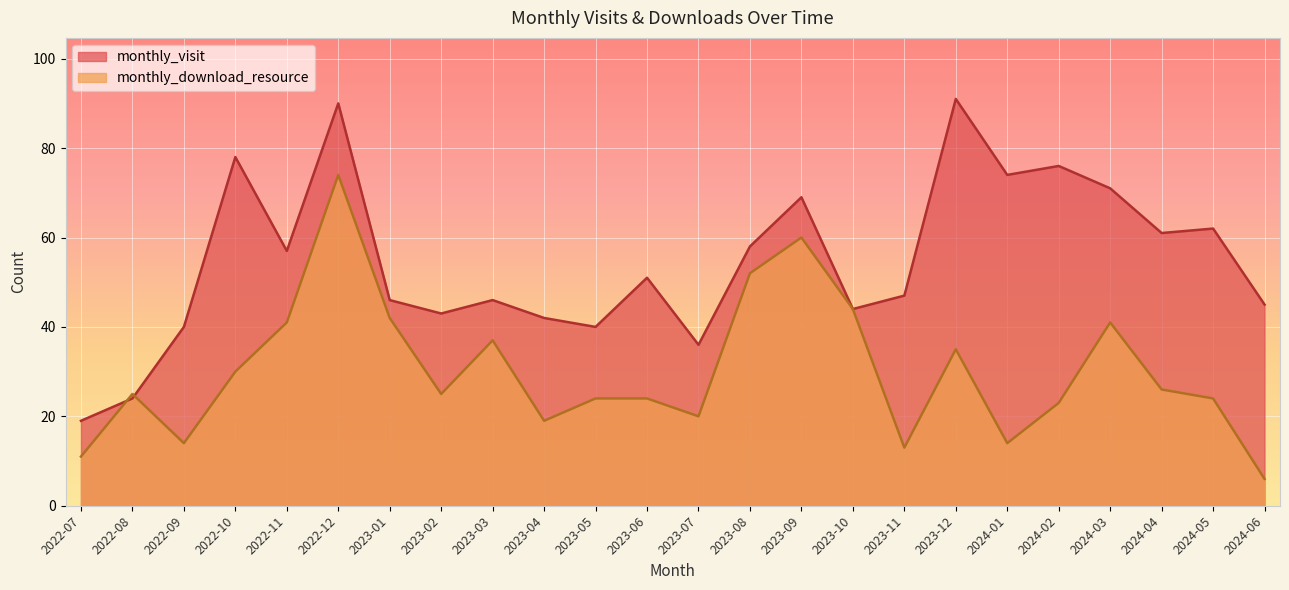

Which label corresponds to the smallest value in the chart?

2024-06